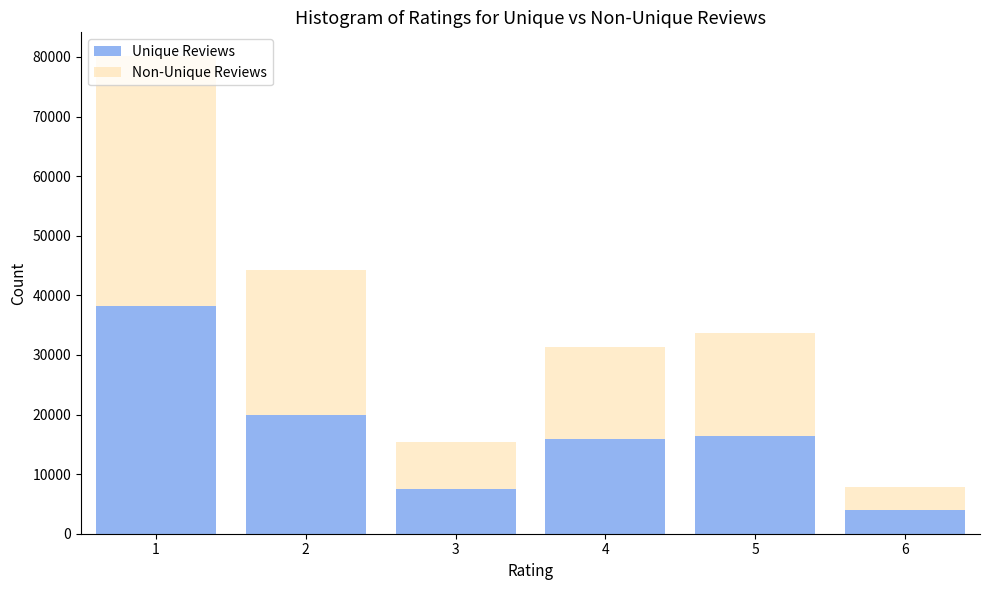

What is the average value of the Unique Reviews series?

17001.2